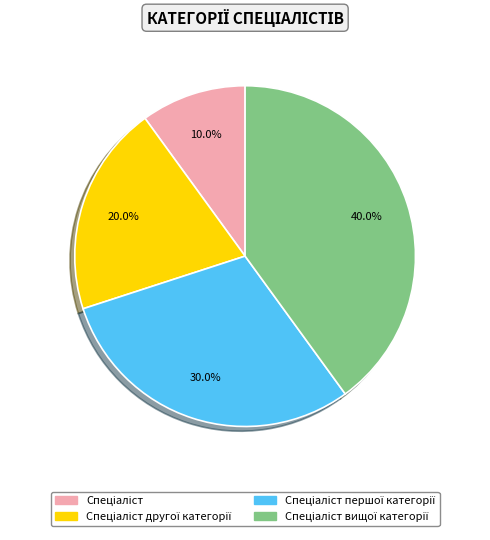

Is there any slice that represents more than half of the pie?

No